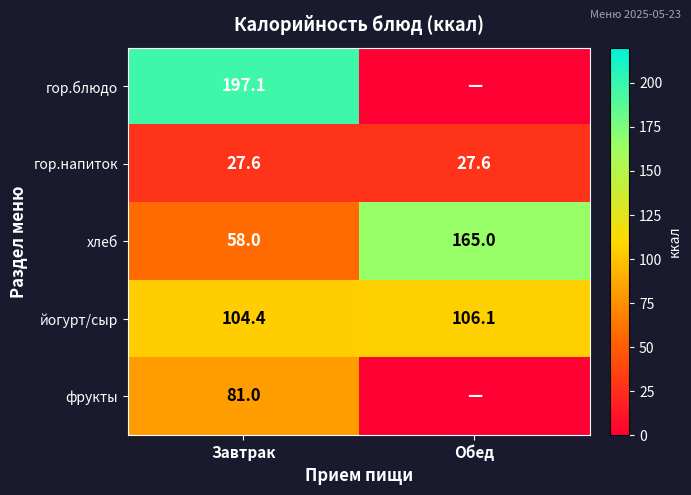

The value of хлеб at Завтрак is 58.0. True or false?

True